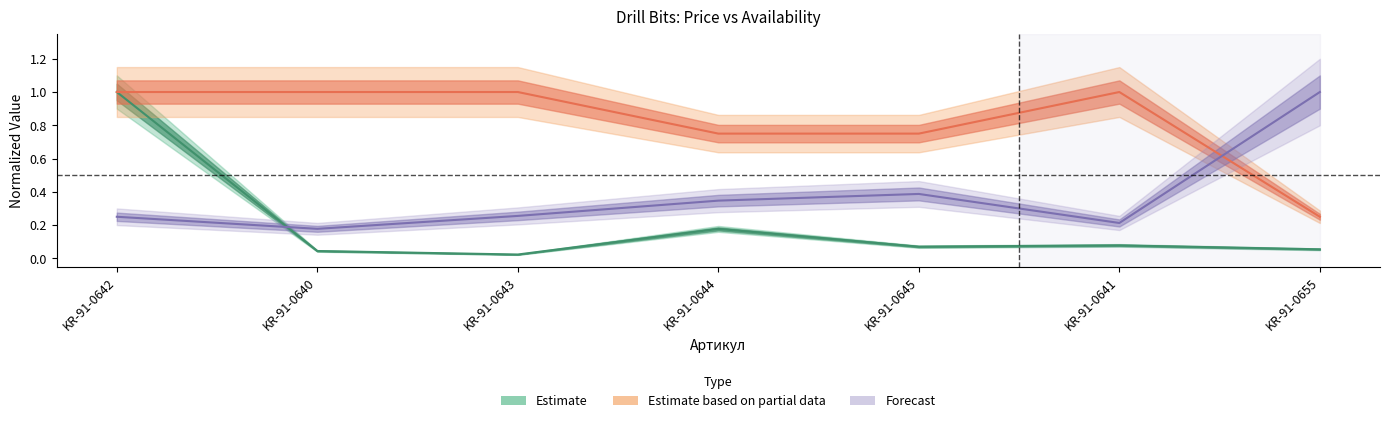

Reading left to right, what are all the values shown in this chart?

Цена: 0.3	0.2	0.3	0.3	0.4	0.2	1.0
Наличие: 1.0	0.0	0.0	0.2	0.1	0.1	0.1
Упк трансп: 1.0	1.0	1.0	0.8	0.8	1.0	0.2